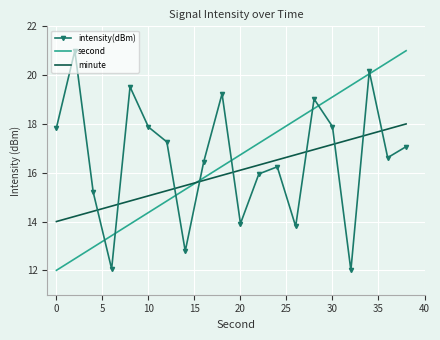

Which series ends up on top after the final intersection of intensity(dBm) and minute?

minute